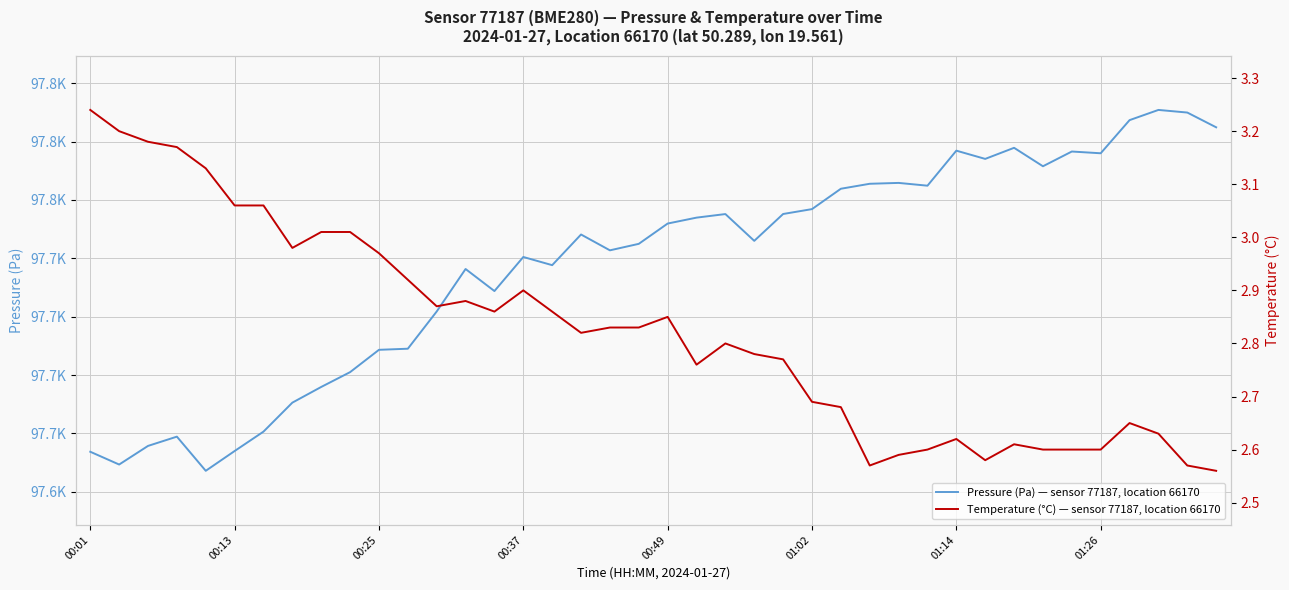

What is the value of the pressure point at the 26th from the left?

97746.1